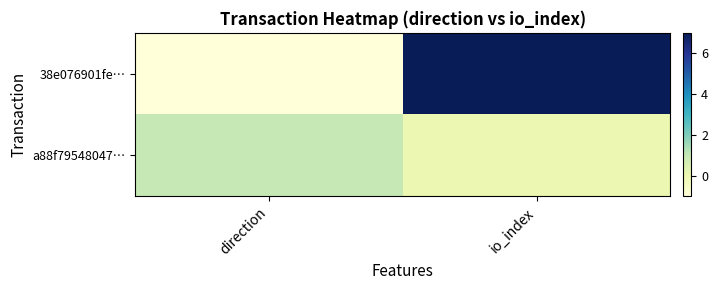

Reading left to right, what are all the values shown in this chart?

38e076901fe…: direction=-1	io_index=7
a88f79548047…: direction=1	io_index=0